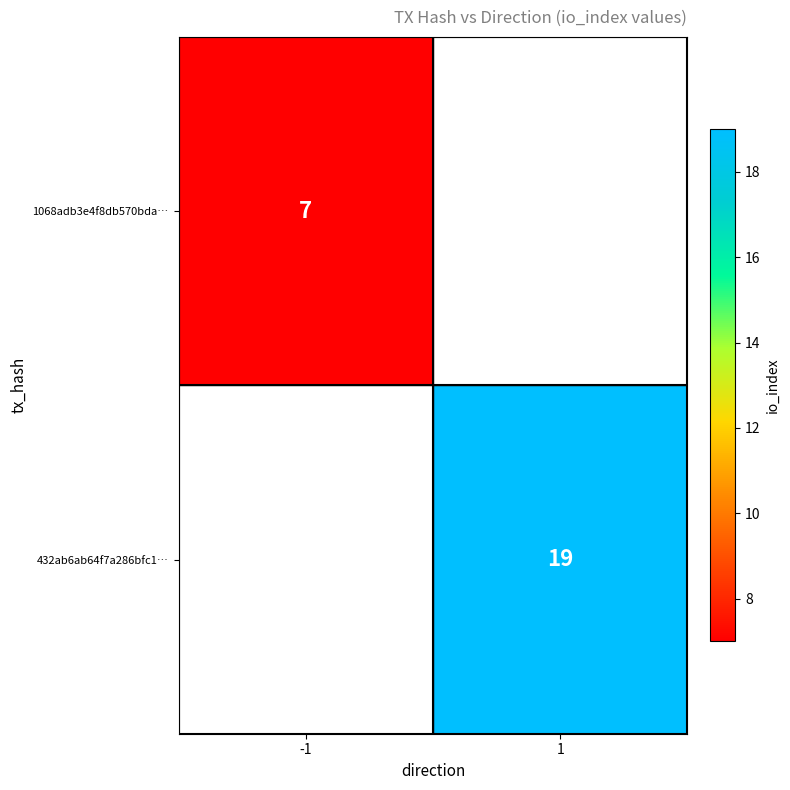

True or false: 1068adb3e4f8db570bda… has a value of 11.9 at -1.

False